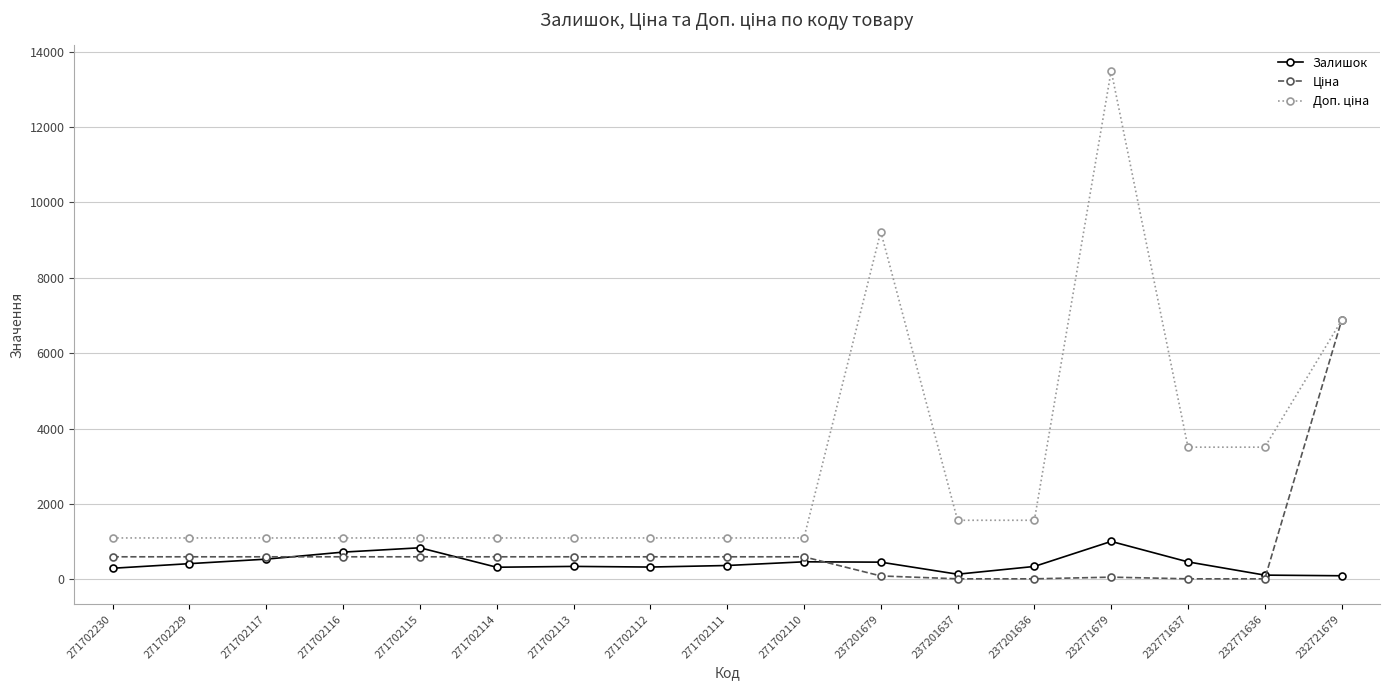

What is the value of the Залишок point at the 2nd from the left?

418.0